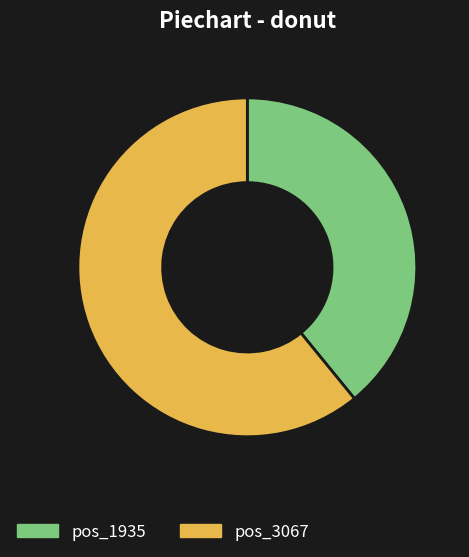

Is there a majority slice in this chart?

Yes